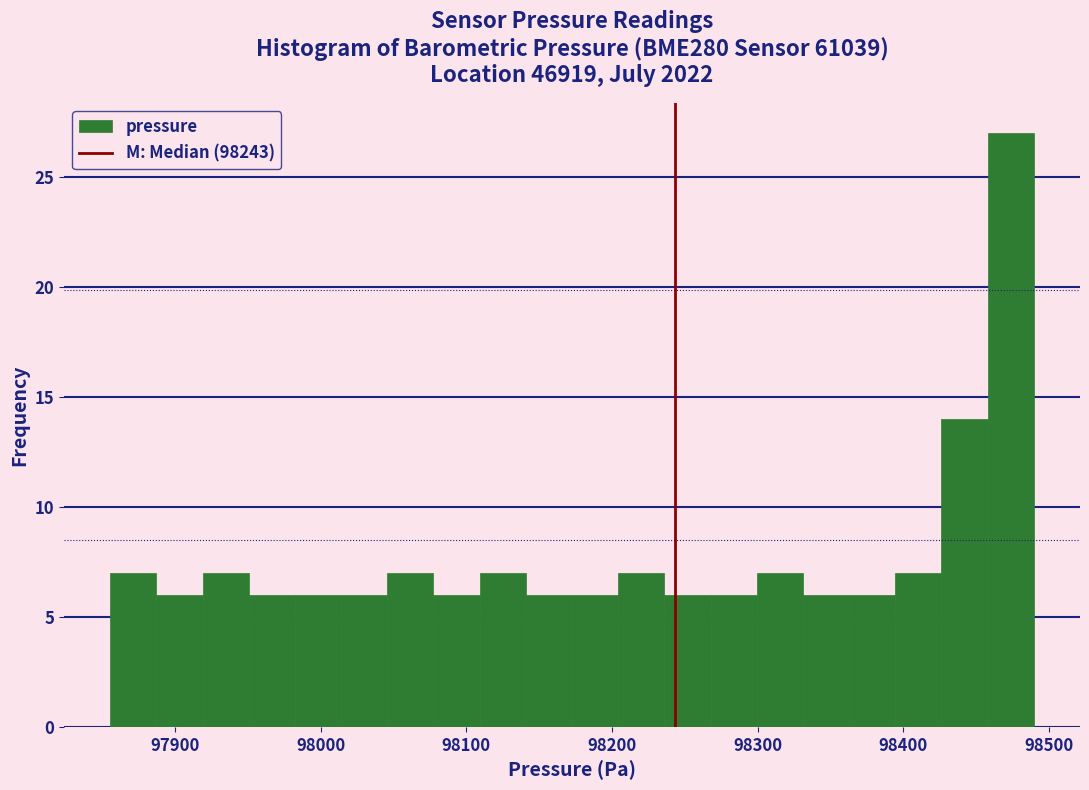

Around what value on the x-axis is the tallest bar? Give the approximate position of its centre, as read against the axis.

98470